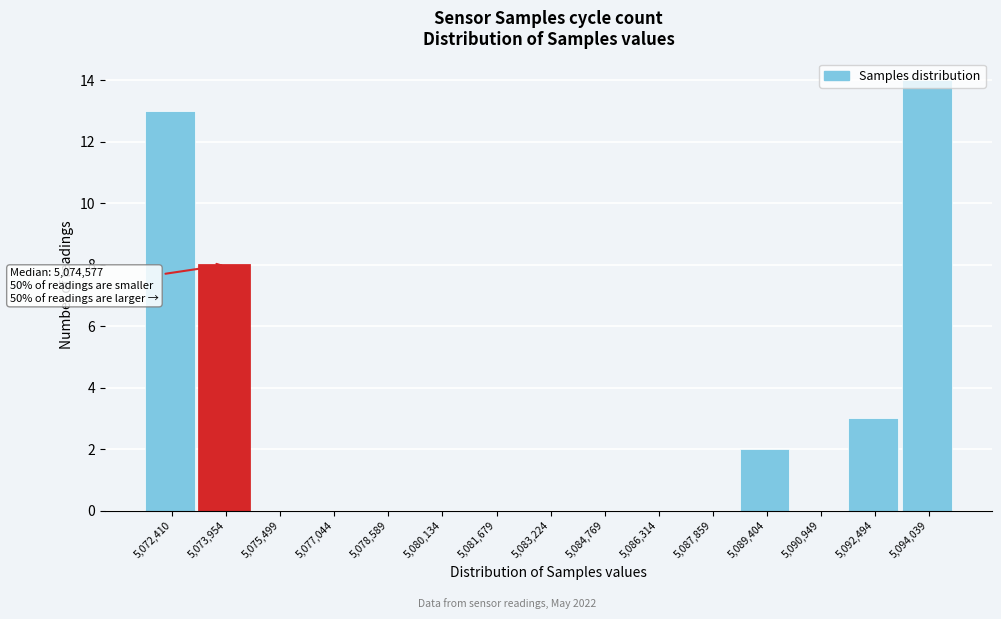

What is the sum of all values?

40